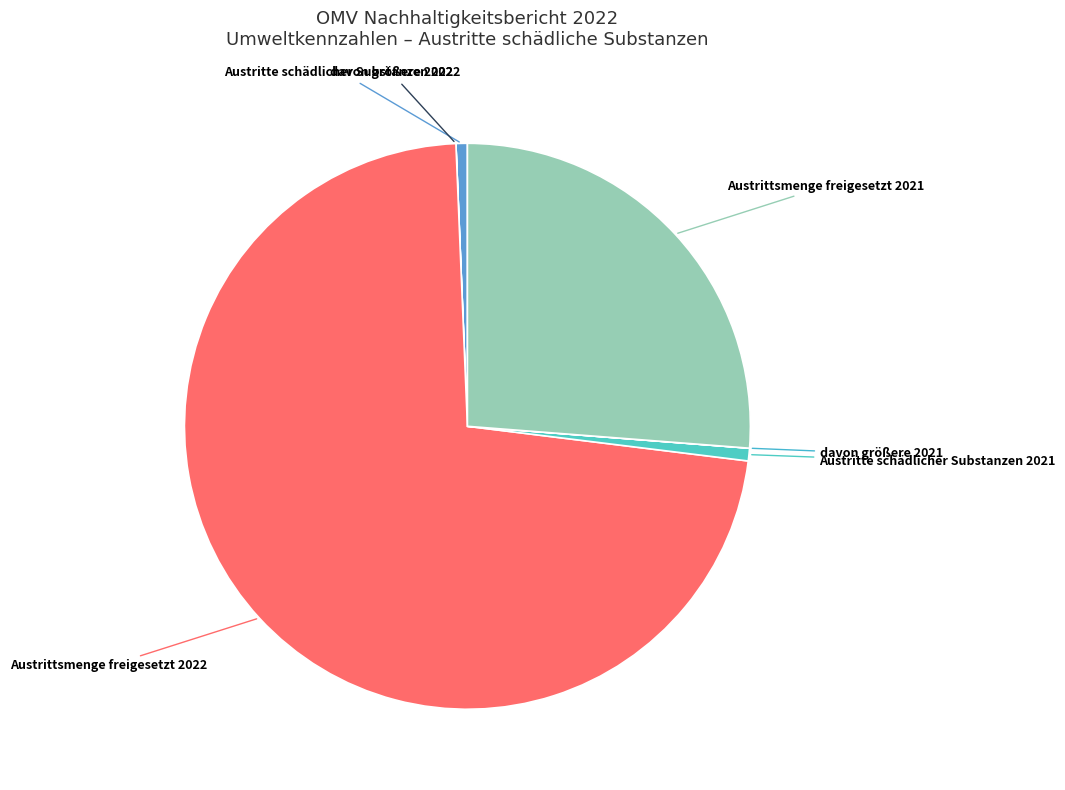

Which slice is the largest?

Austrittsmenge freigesetzt 2022